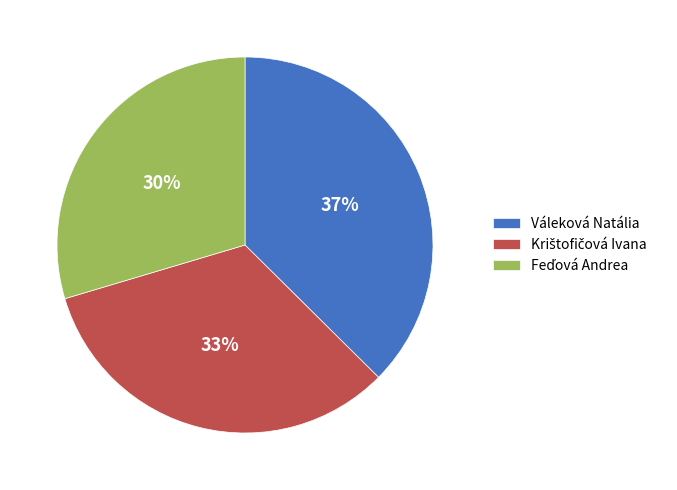

The Váleková Natália slice represents 43% of the pie. True or false?

False